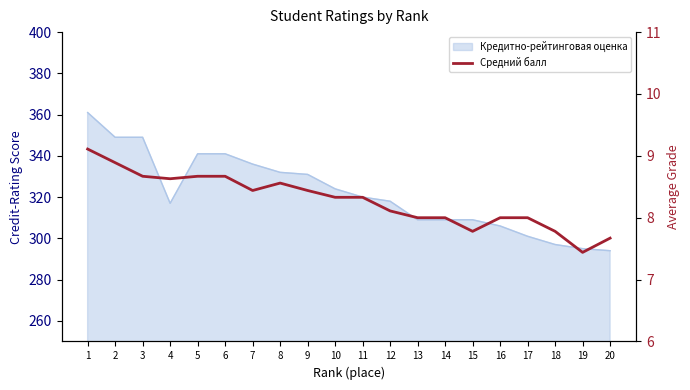

What is the greatest value displayed?

9.1